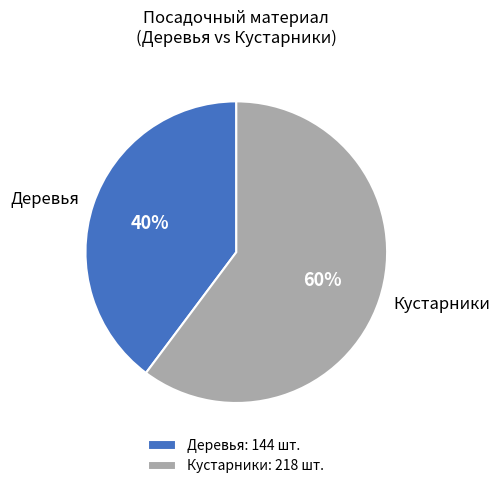

True or false: Деревья accounts for 40% of the total.

True